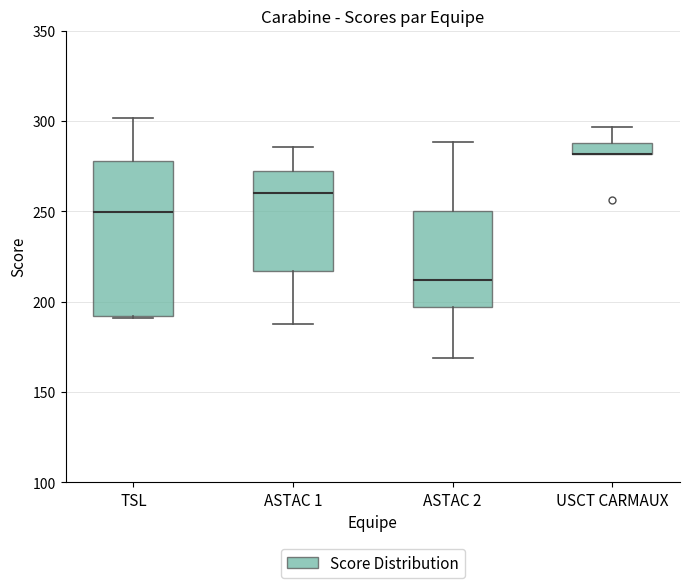

Where does the upper whisker of the box for USCT CARMAUX end on the y-axis? The values are not printed on the chart, so give them approximately, as read against the axis.

295